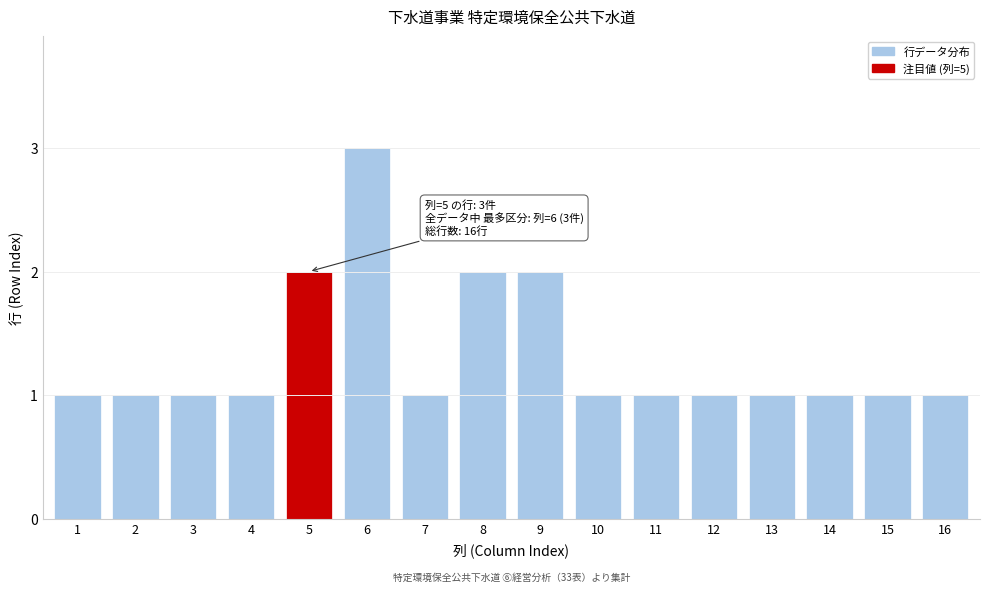

Reading left to right, transcribe all the data shown in this chart.

1	1	1	1	2	3	1	2	2	1	1	1	1	1	1	1